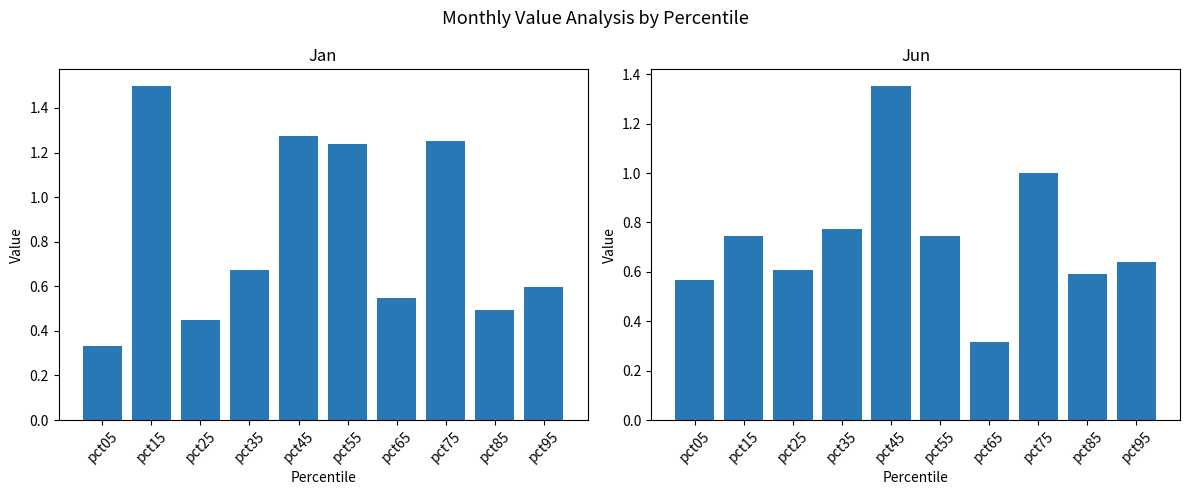

Is the value of Jan at pct75 greater than the value of Jun at pct95?

Yes